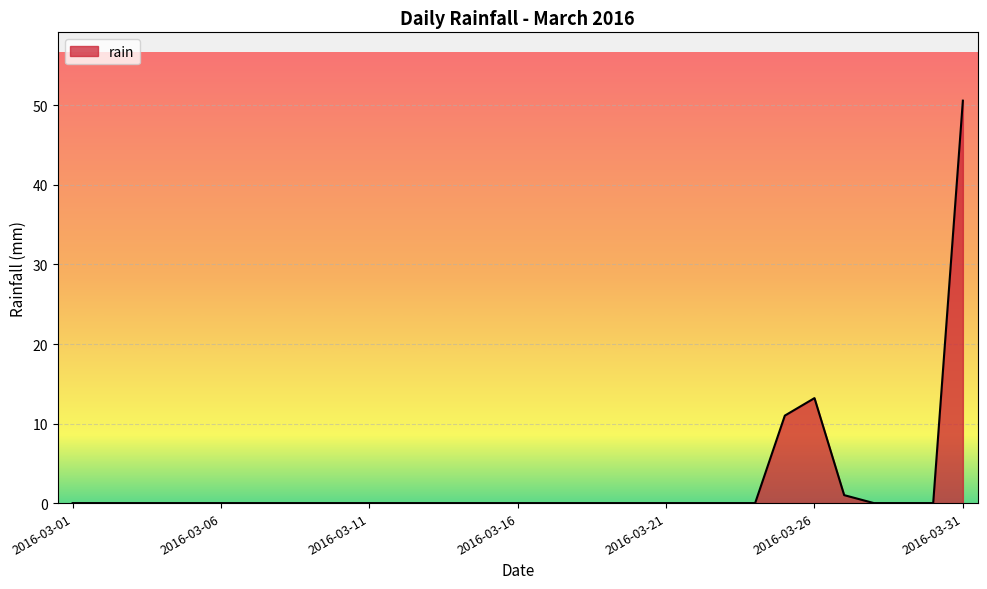

What is the greatest value displayed?

50.6